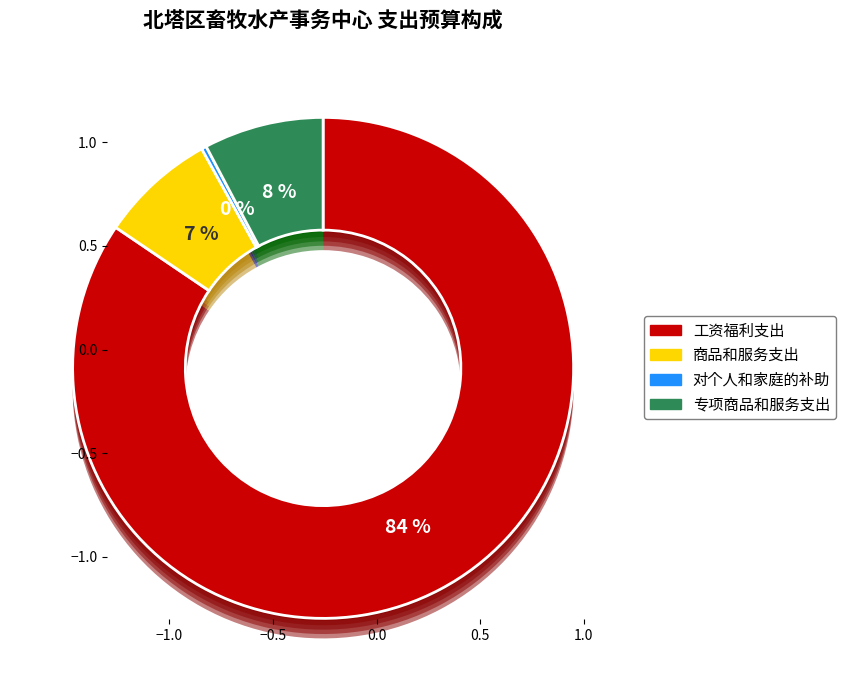

Is there any slice that represents more than half of the pie?

Yes